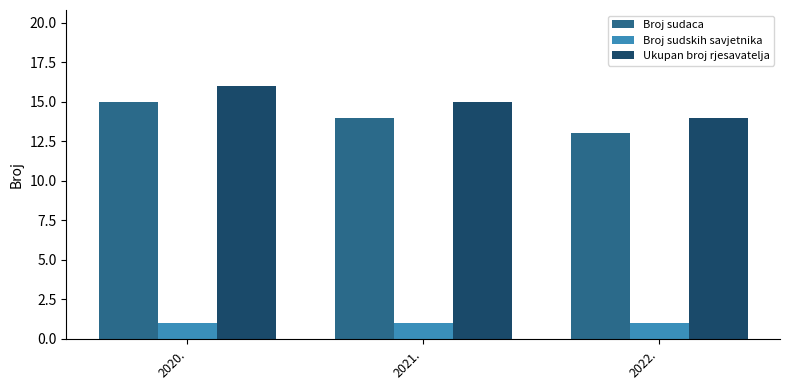

What is the maximum value for Broj sudskih savjetnika?

1